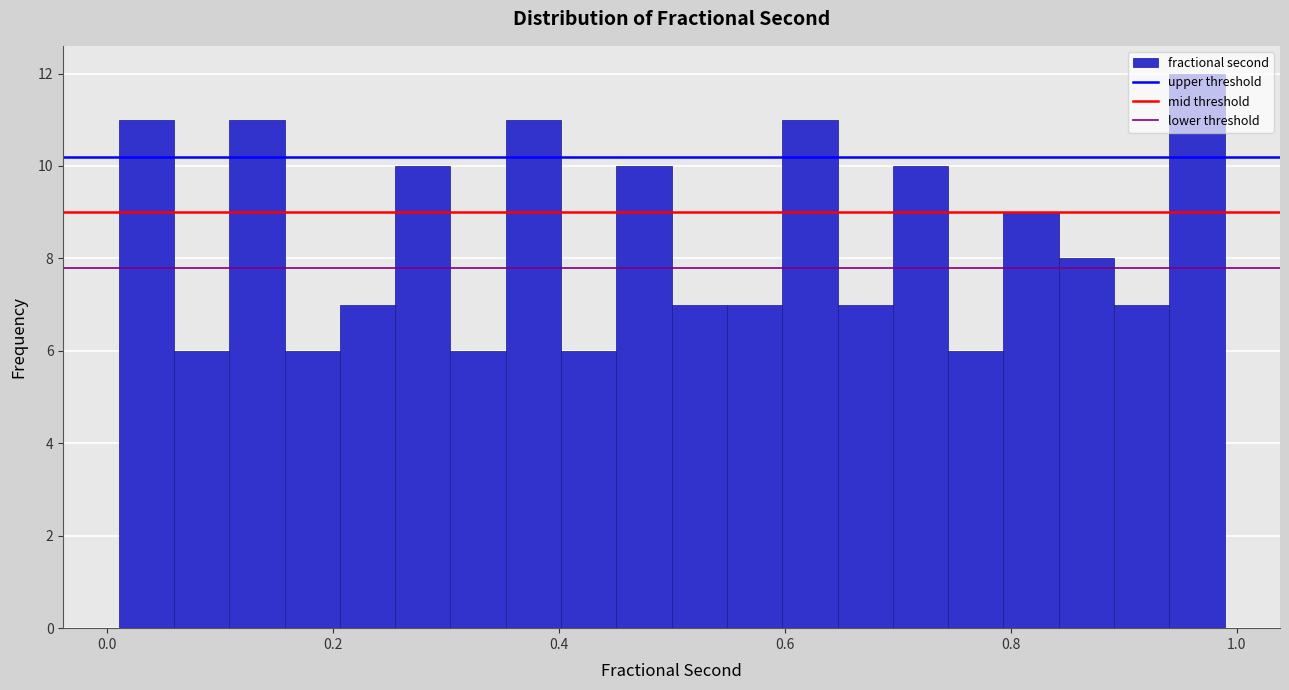

Read against the x-axis, roughly where is the centre of the tallest bar?

0.96